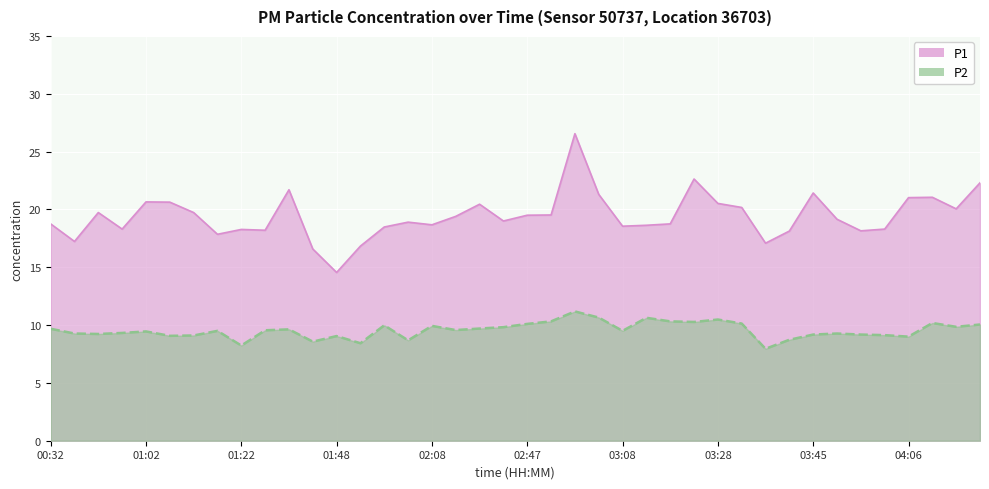

Count the number of categories in the chart.

40